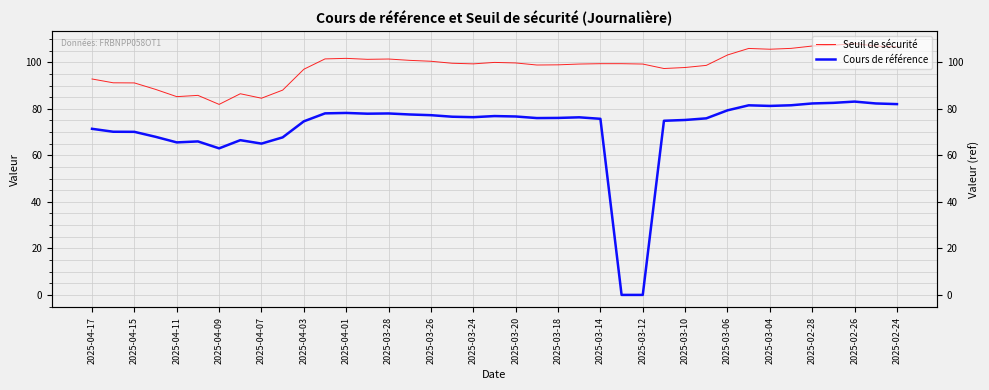

What position from the left is 2025-03-06?

16